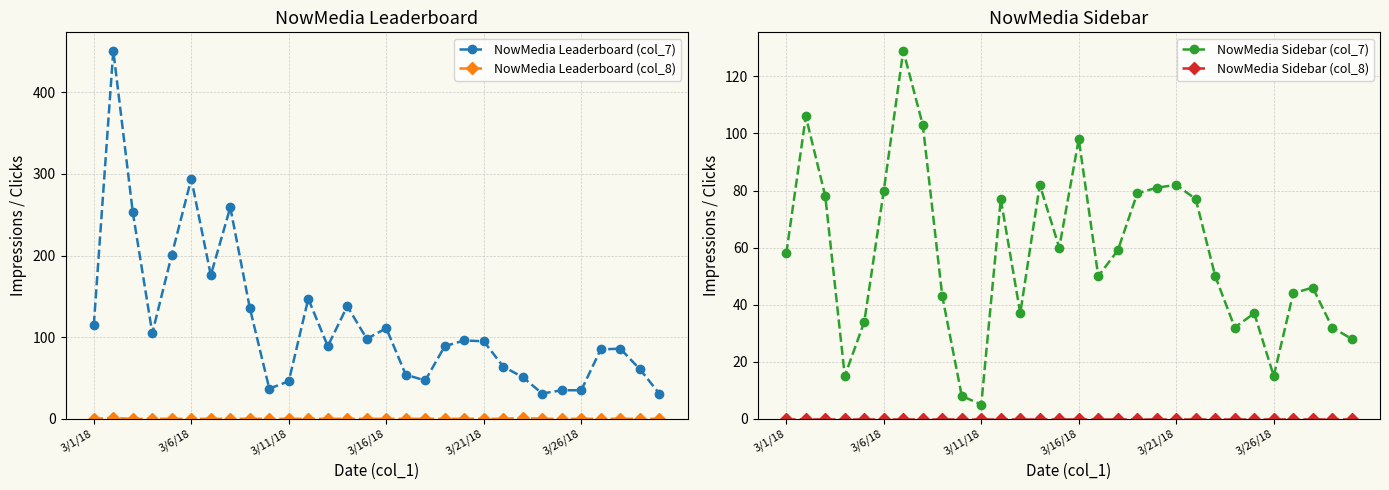

Reading left to right, what are all the values shown in this chart?

NowMedia Leaderboard (col_7): 115	451	253	105	201	294	176	259	136	37	46	147	89	138	98	111	54	47	89	96	95	64	51	31	35	35	85	86	61	31
NowMedia Leaderboard (col_8): 0	1	0	0	0	0	0	0	0	0	0	0	0	0	0	0	0	0	0	0	0	0	1	0	0	0	0	0	0	0
NowMedia Sidebar (col_7): 58	106	78	15	34	80	129	103	43	8	5	77	37	82	60	98	50	59	79	81	82	77	50	32	37	15	44	46	32	28
NowMedia Sidebar (col_8): 0	0	0	0	0	0	0	0	0	0	0	0	0	0	0	0	0	0	0	0	0	0	0	0	0	0	0	0	0	0